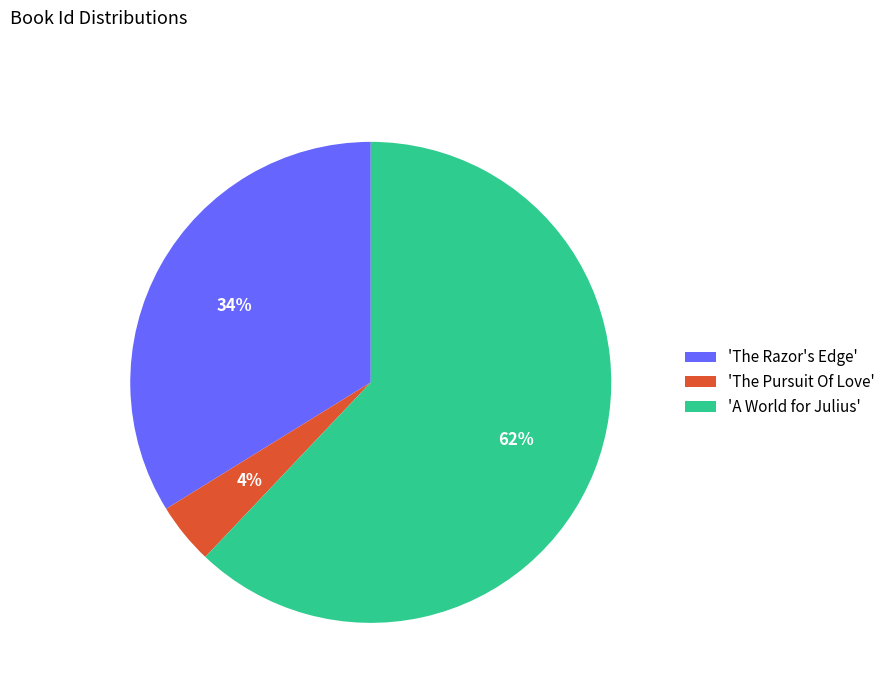

Rank the categories by value from highest to lowest.

'A World for Julius', 'The Razor's Edge', 'The Pursuit Of Love'